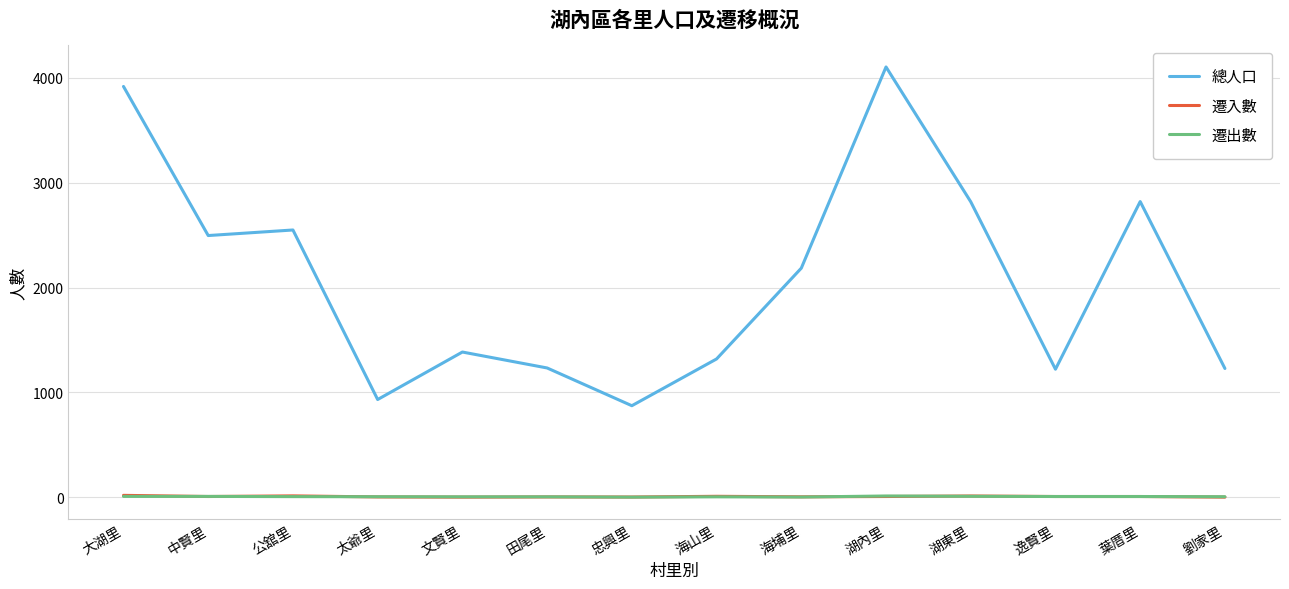

Does the chart display data point markers on the line(s)?

No